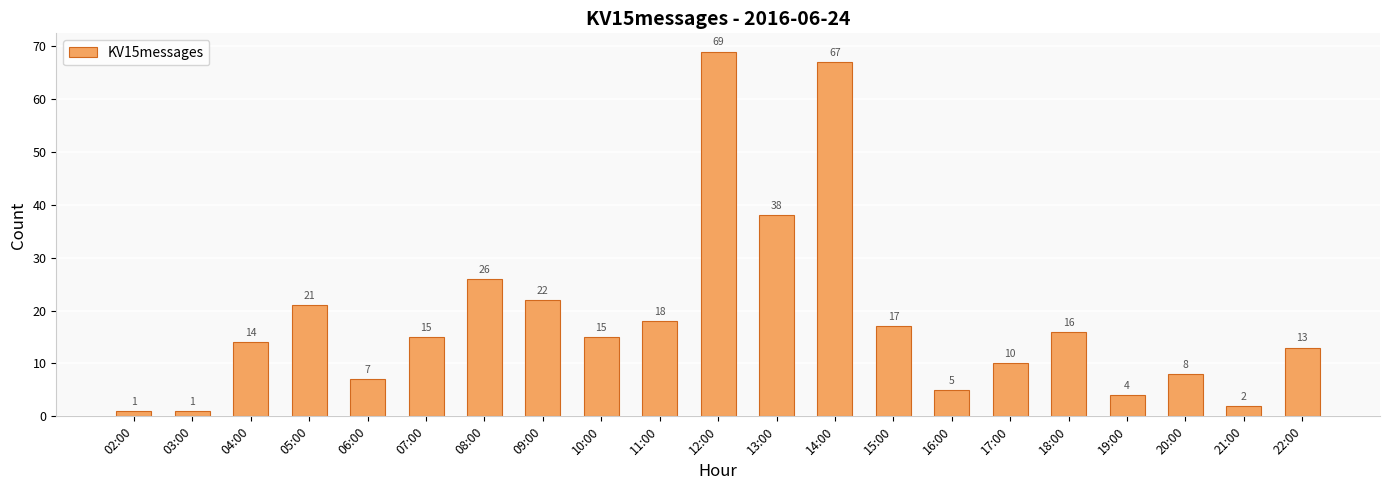

Which has a higher value, 10:00 or 13:00?

13:00